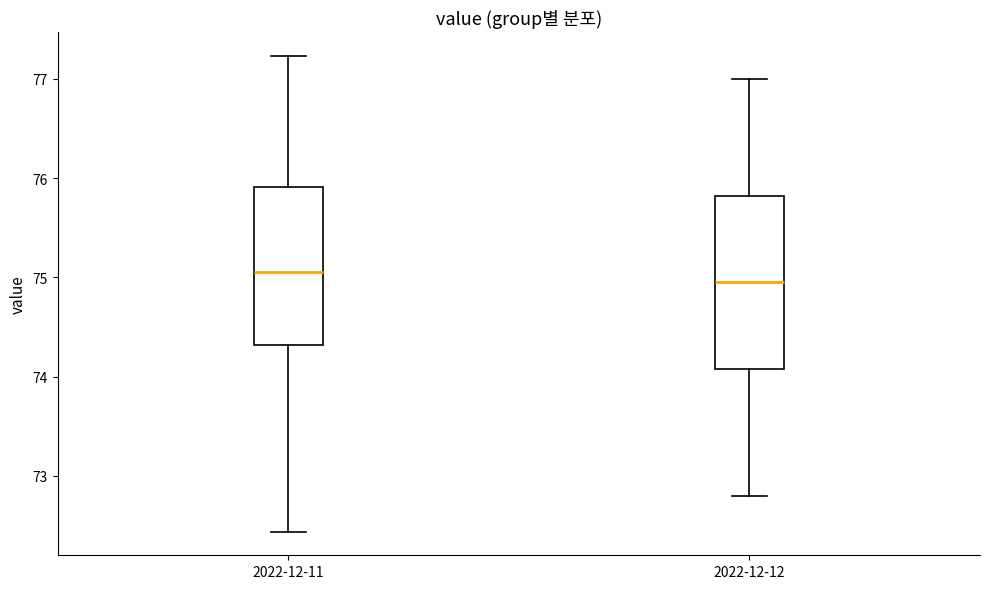

Reading left to right, read every box against the y-axis: the position of its median line, the range the box covers, and the ends of its whiskers. The values are not printed on the chart, so give them approximately, as read against the axis.

2022-12-11: median 75.1, box 74.3 to 75.9, whiskers 72.4 to 77.2
2022-12-12: median 75.0, box 74.1 to 75.8, whiskers 72.8 to 77.0